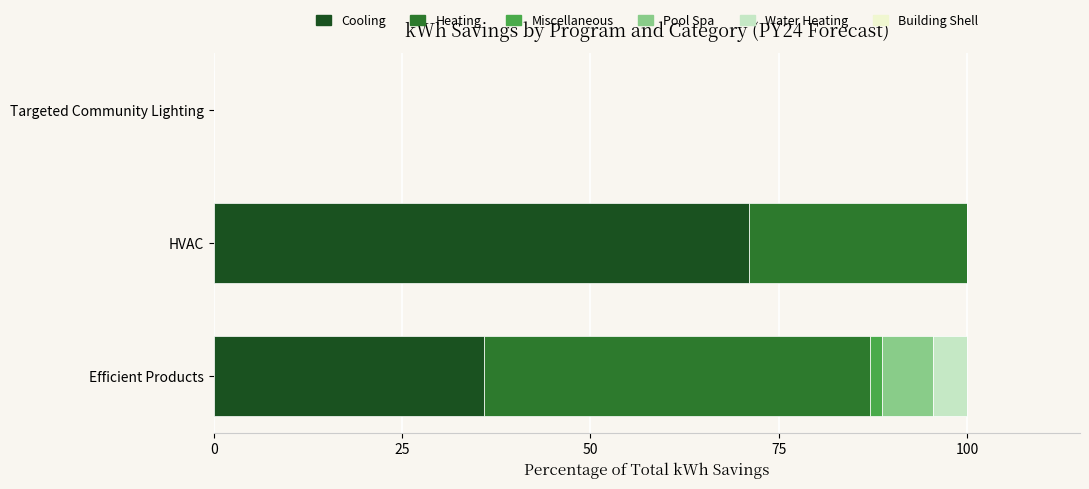

Which category has the highest value in the Cooling series?

HVAC